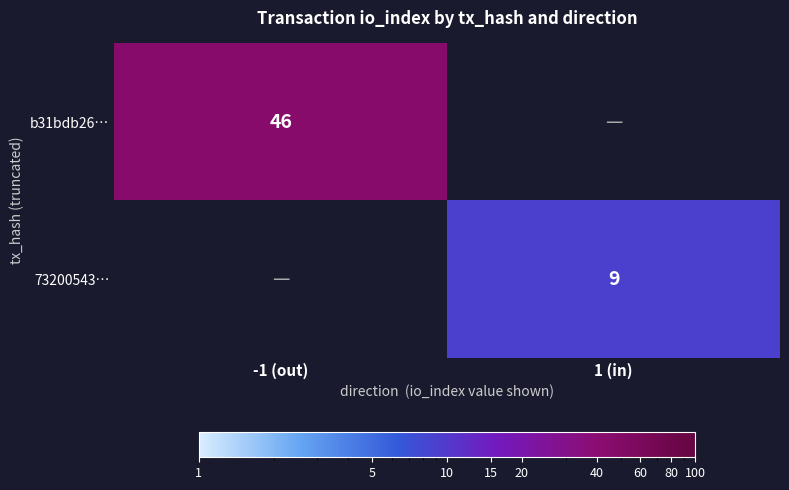

The 73200543… series shows 15 at 1 (in). True or false?

False